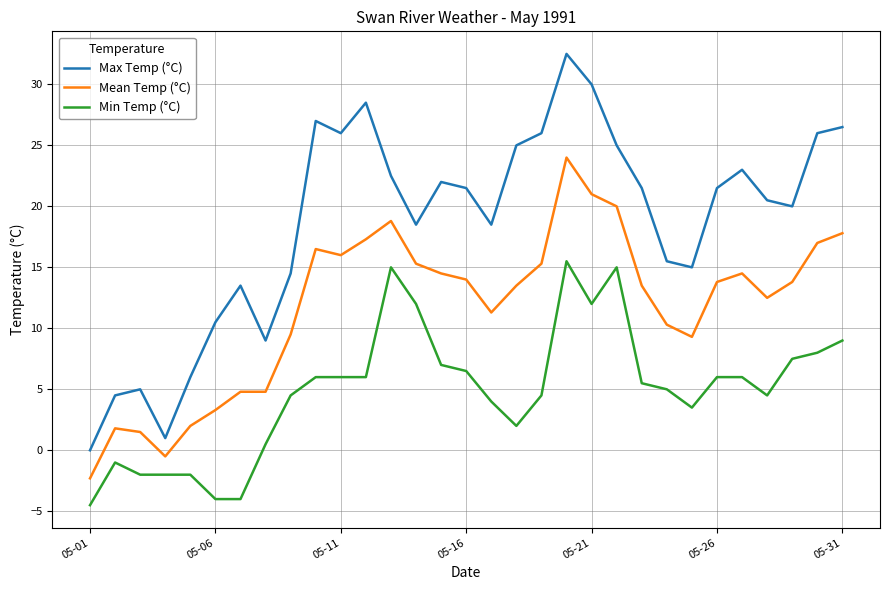

Rank the series by their maximum value, from highest to lowest.

Max Temp (°C), Mean Temp (°C), Min Temp (°C)